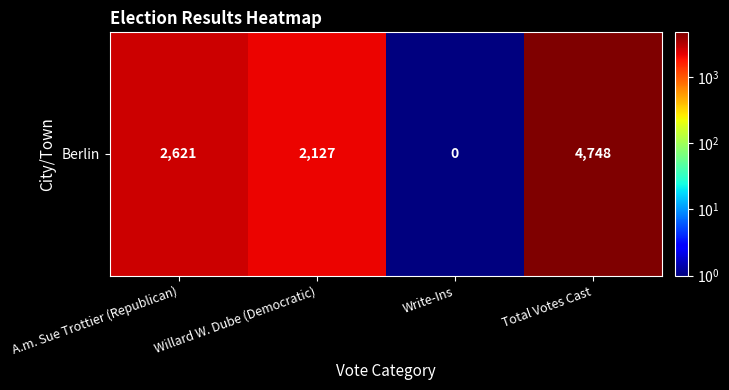

What is the change in value from A.m. Sue Trottier (Republican) to Write-Ins?

-2620.9